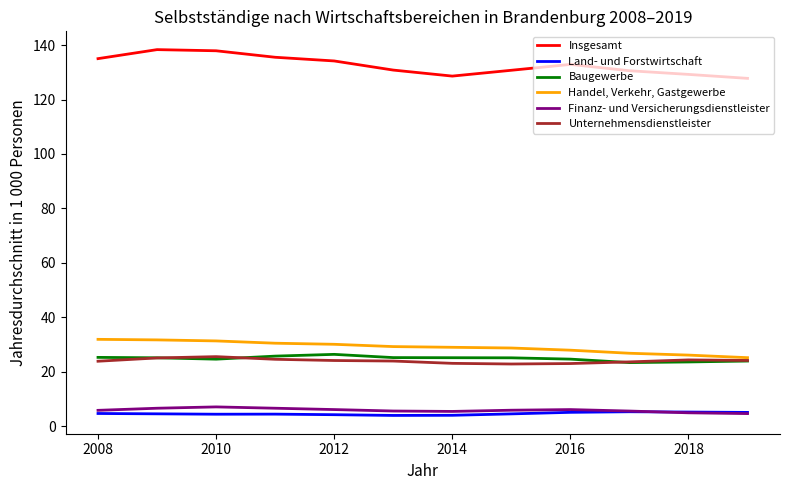

What is the difference between the second highest and second lowest values in the Unternehmensdienstleister series?

2.1